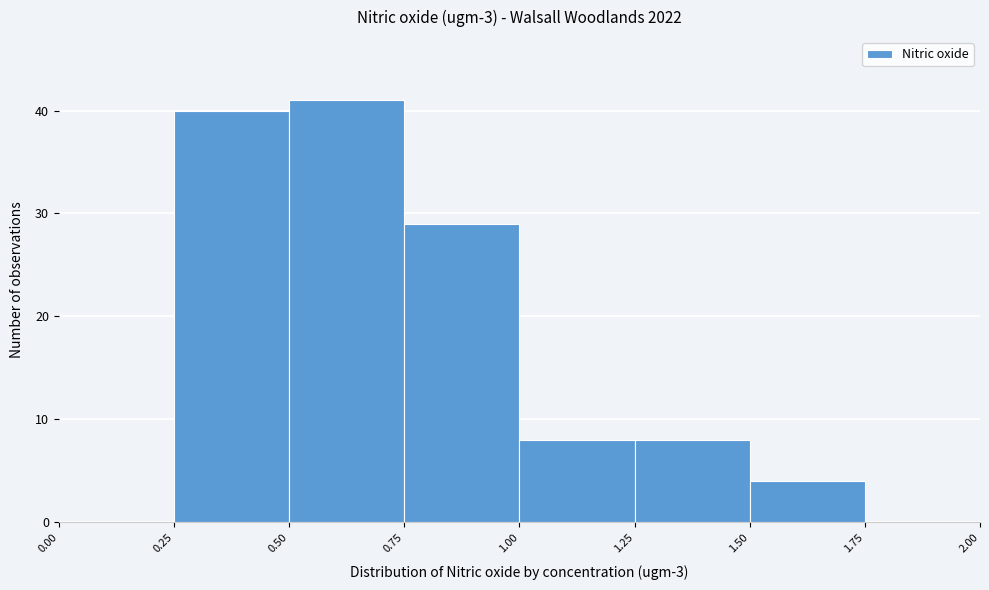

Which range on the x-axis has the tallest bar?

0.50 to 0.75